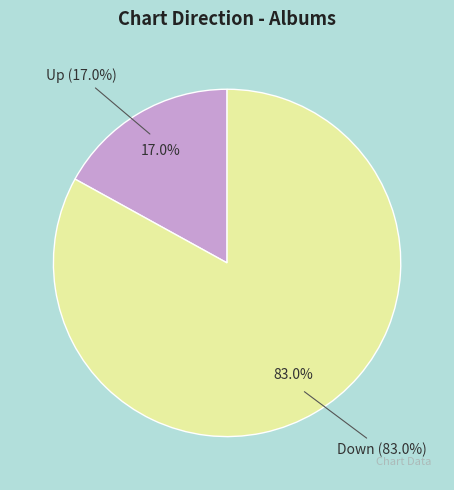

To the nearest percent, what is the combined percentage of up and down?

100%